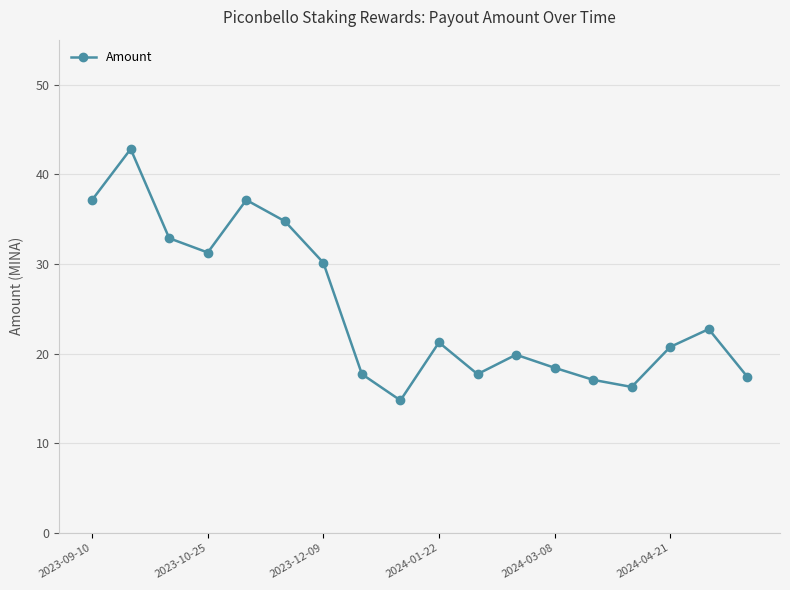

How many interior local valleys (lower than both neighbors) does the data have?

4